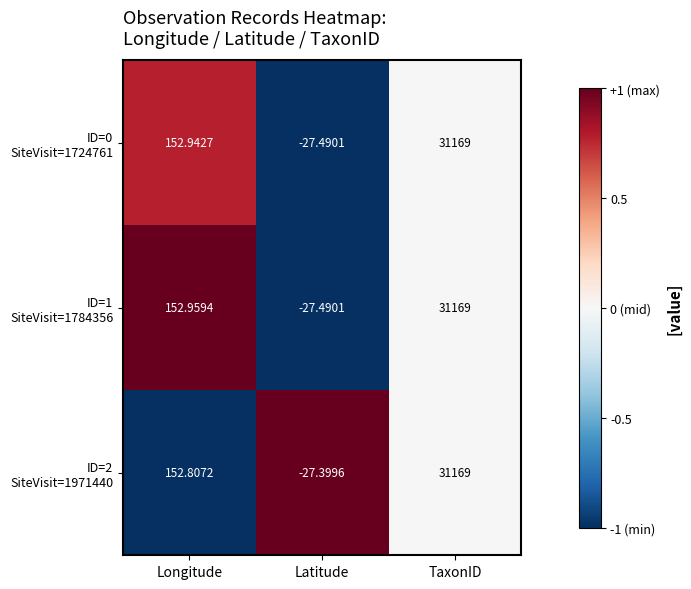

At which category does the chart reach its minimum across all series?

Latitude